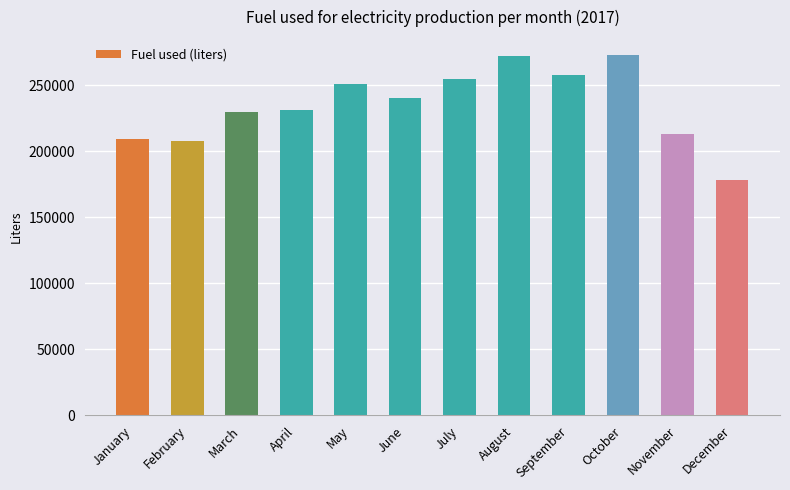

How many bars are there in total?

12